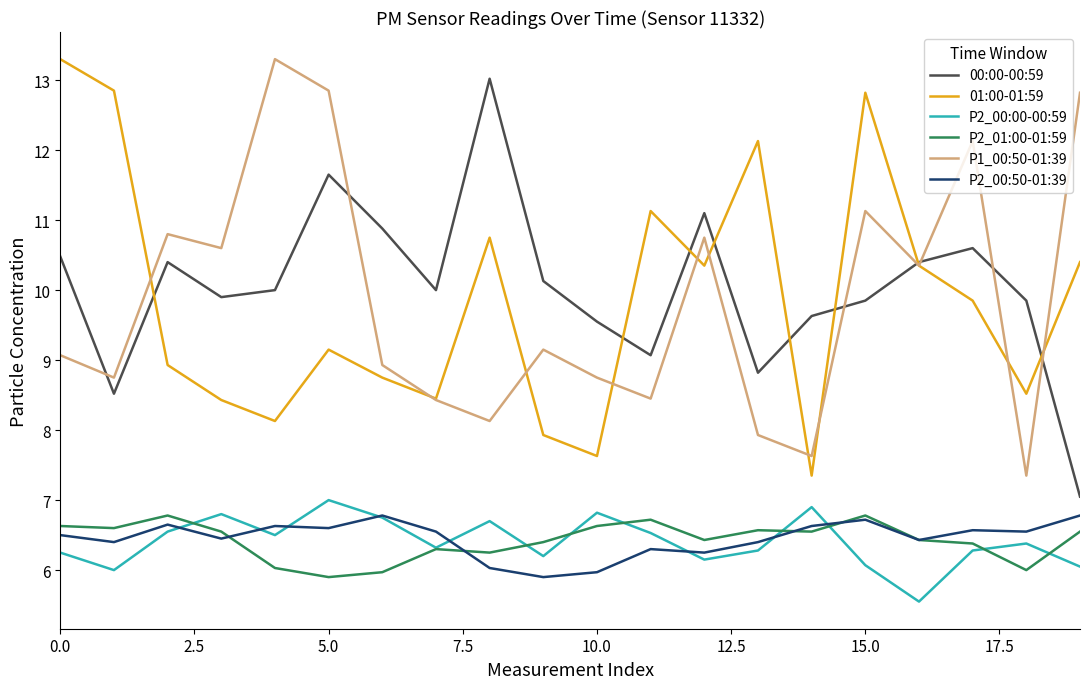

What is the highest value of the P2_00:50-01:39 series?

6.8